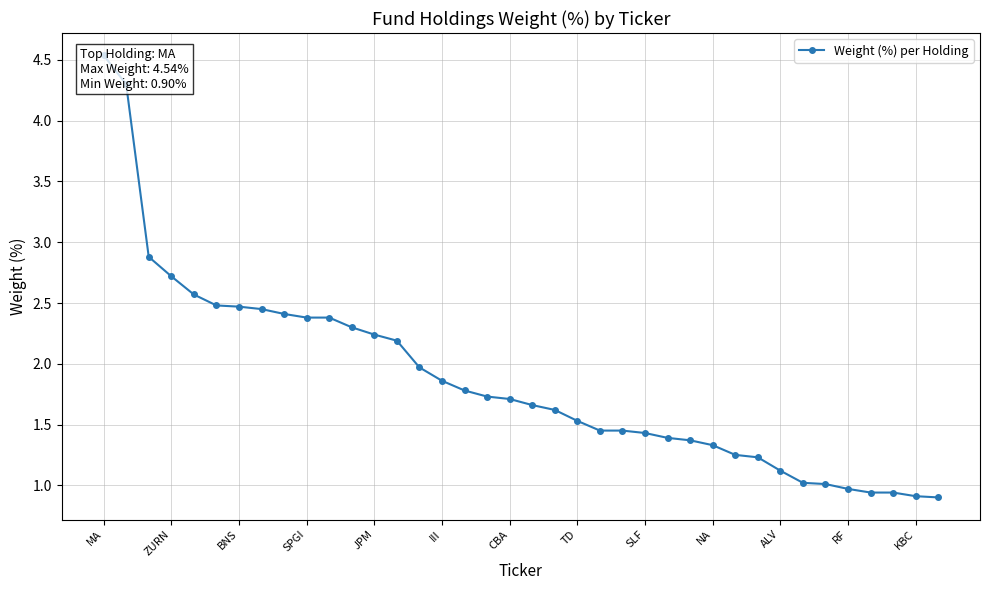

At which label is the value closest to 2?

14